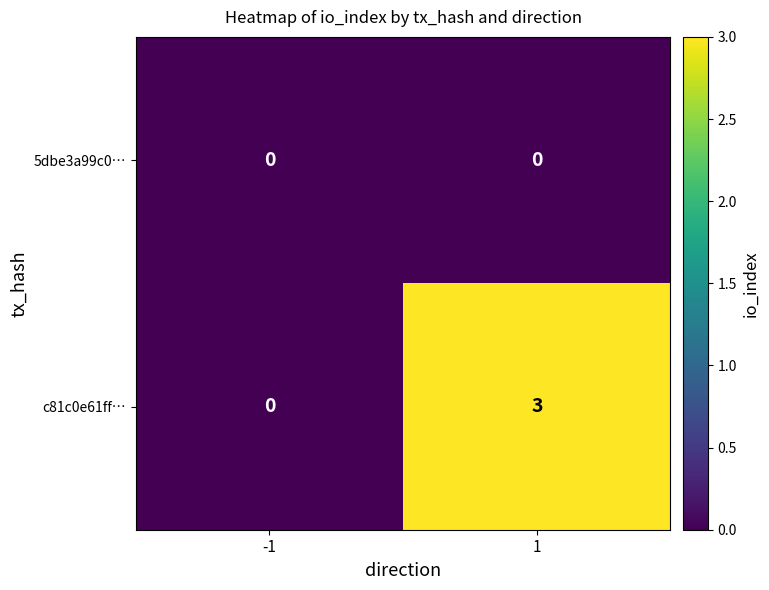

What is the total value across all series at 1?

3